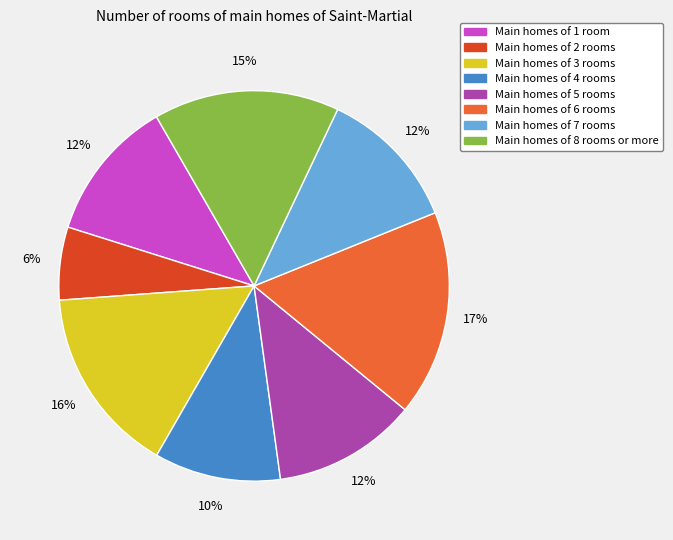

To the nearest percent, what is the average slice percentage?

12%